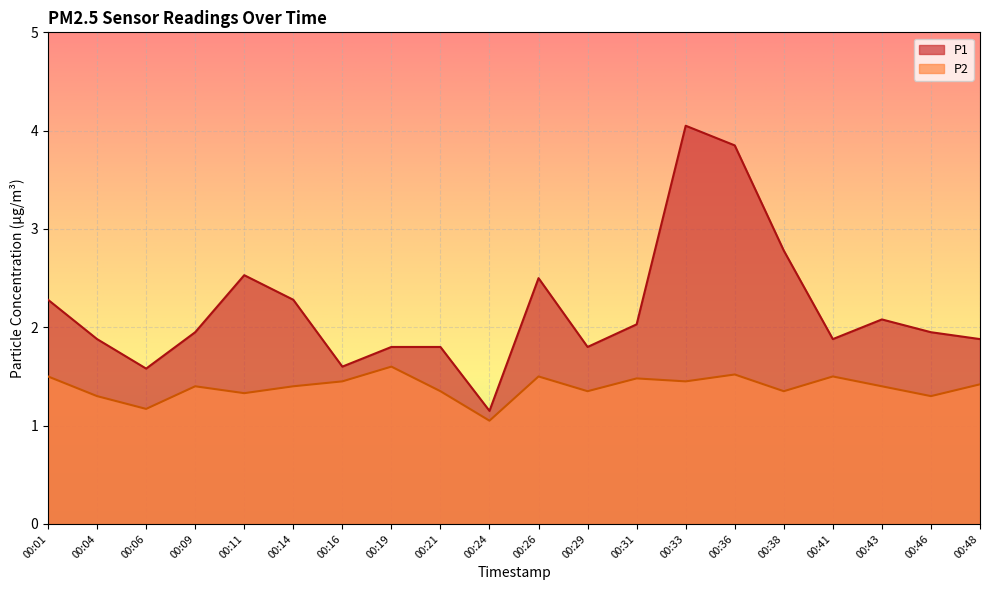

Between 00:21 and 00:29, which series saw the biggest shift?

P1